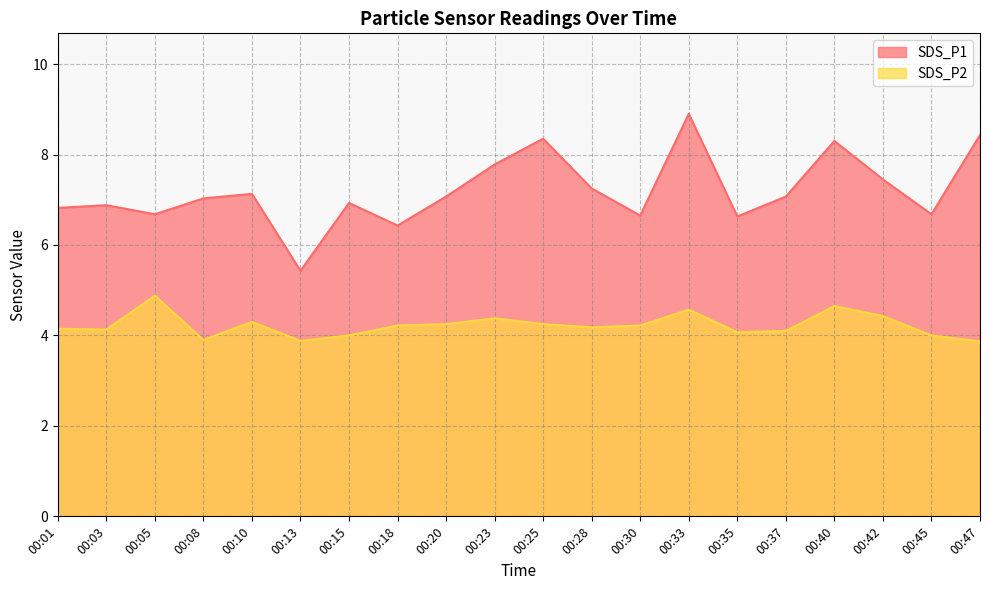

What is the sum of the SDS_P2 values at 00:30 and 00:33?

8.8